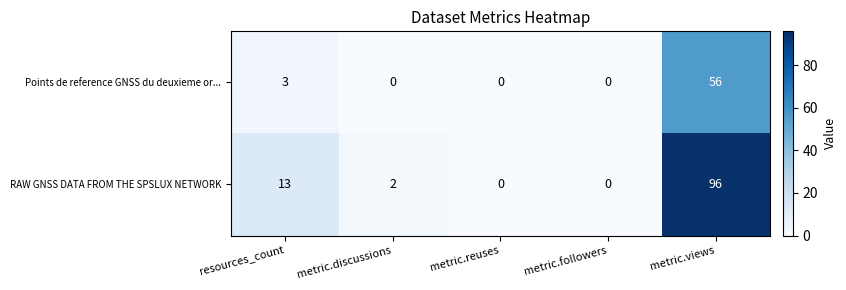

What is the total value across all series at resources_count?

16